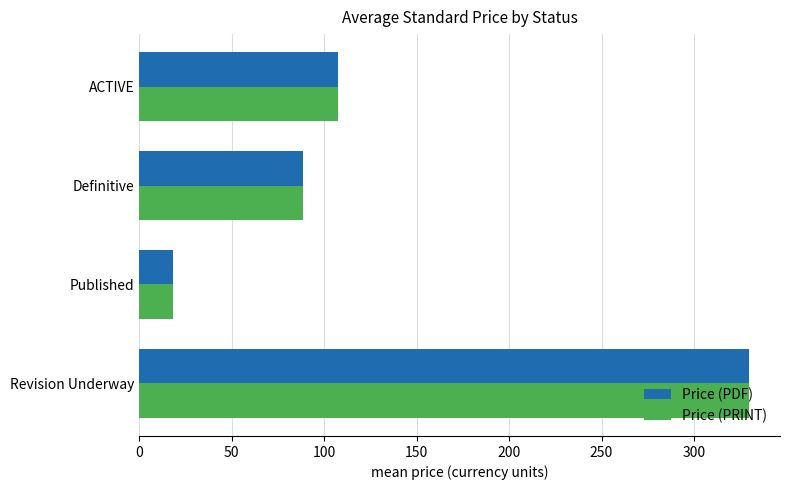

What is the sum of all Price (PDF) values?

543.8